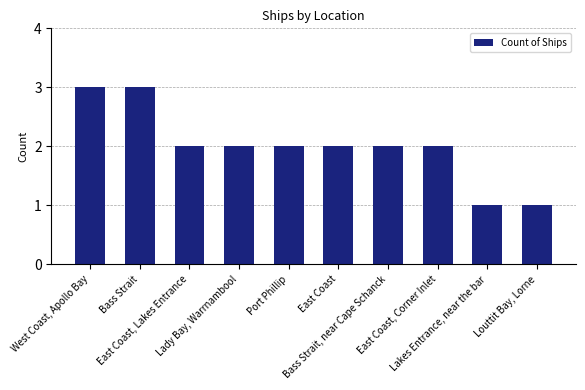

What is the greatest value displayed?

3